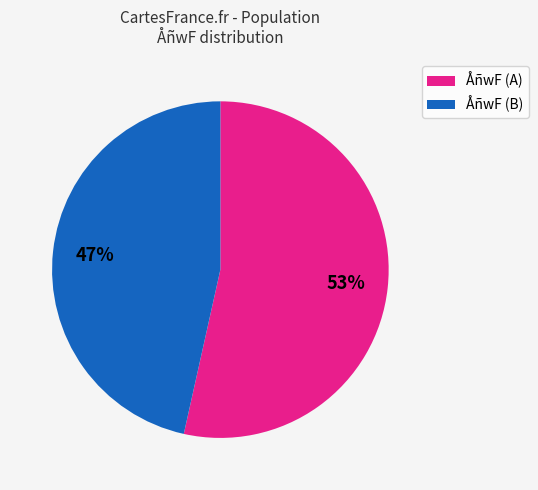

Rank the categories by value from lowest to highest.

ÅñwF (B), ÅñwF (A)